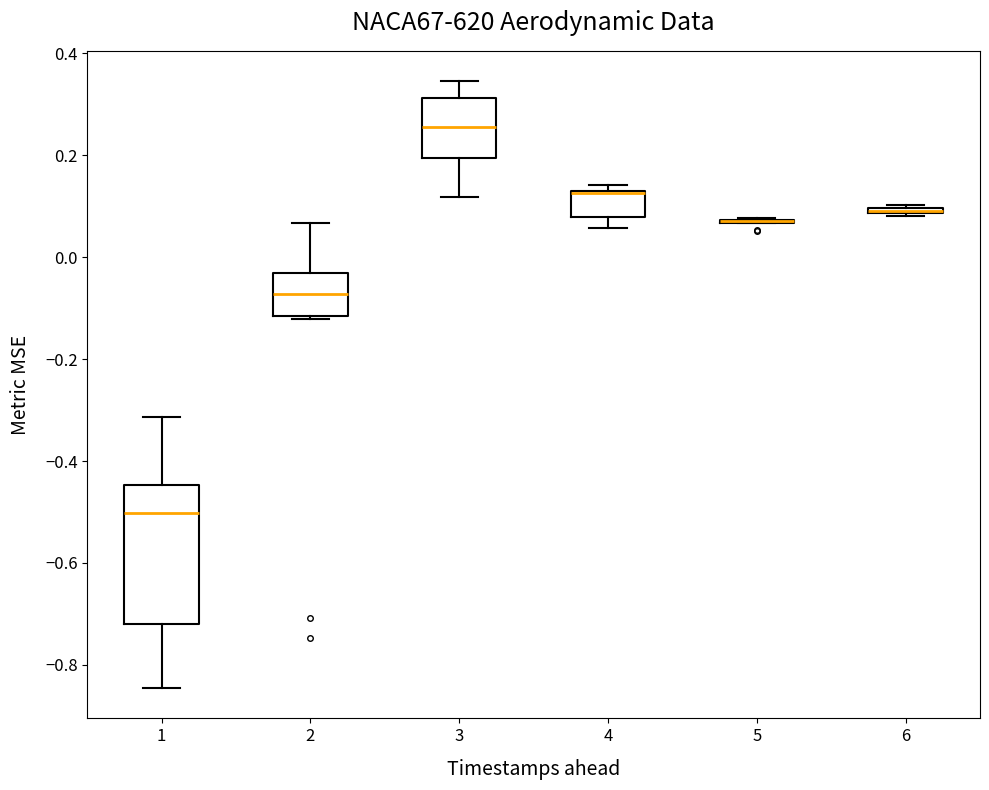

Which box is the tallest, from its lower edge to its upper edge?

1